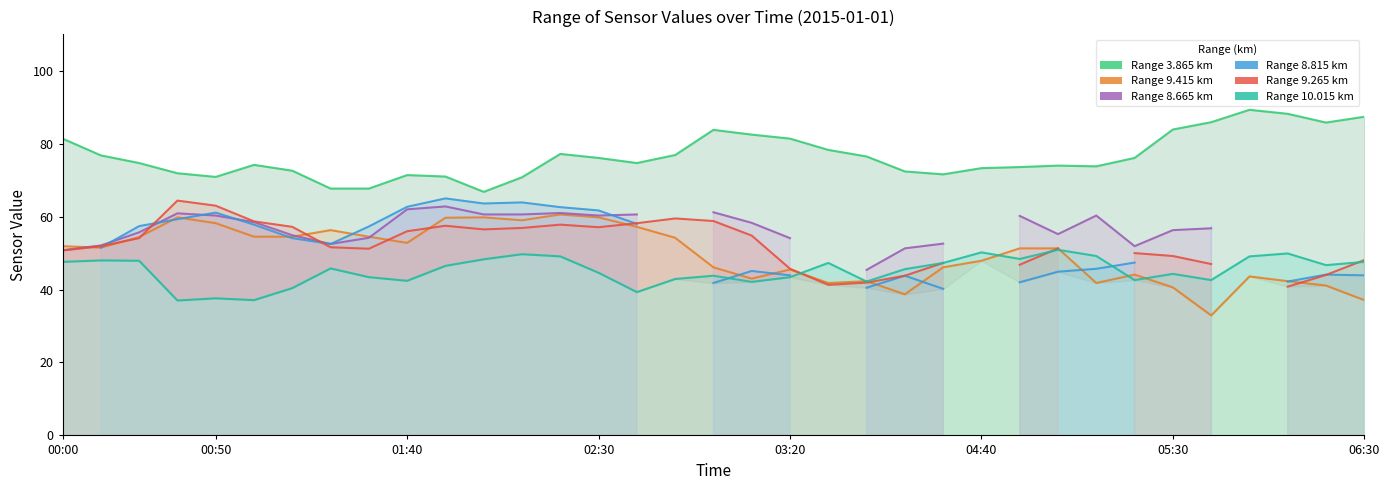

What is the label of the 14th point from the right?

2015/01/01 03:40